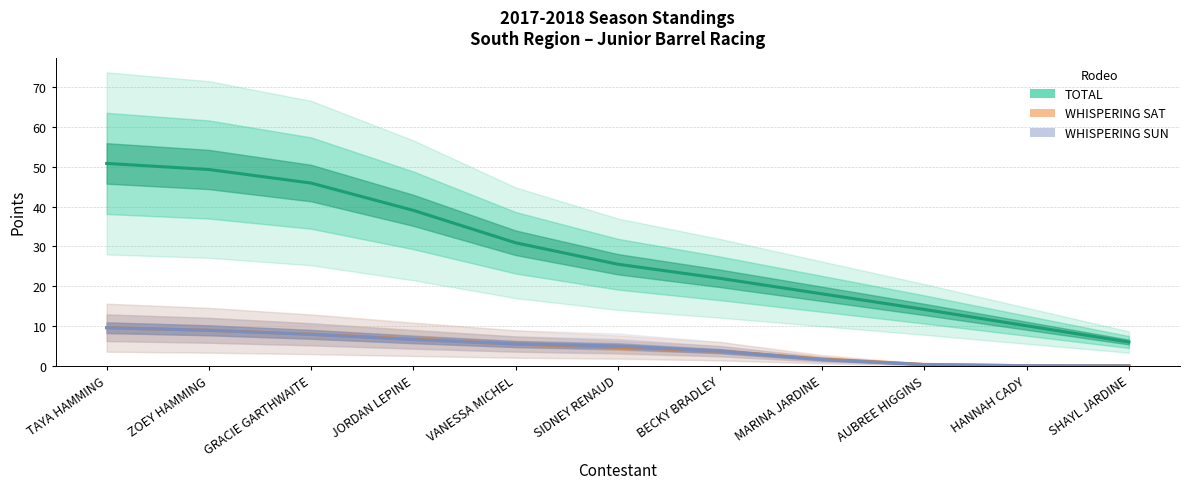

What position from the right is AUBREE HIGGINS?

3